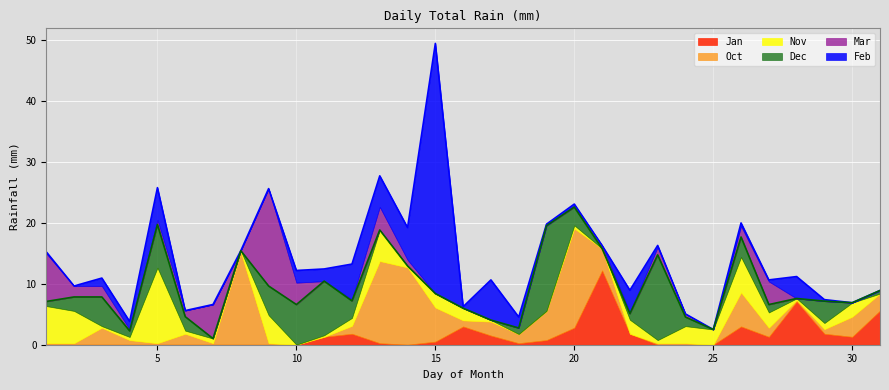

The value of Nov at 5 is 4.8. True or false?

False